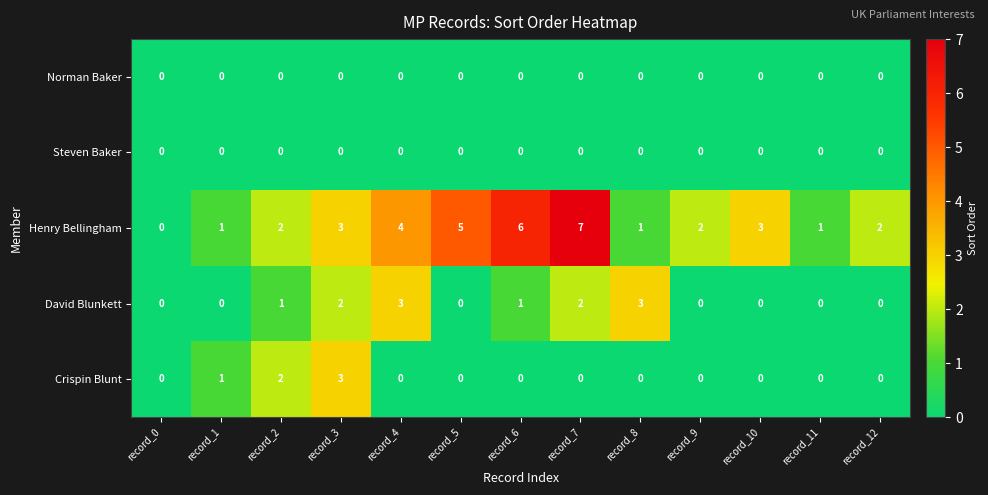

Which series has the largest range (max minus min)?

Henry Bellingham